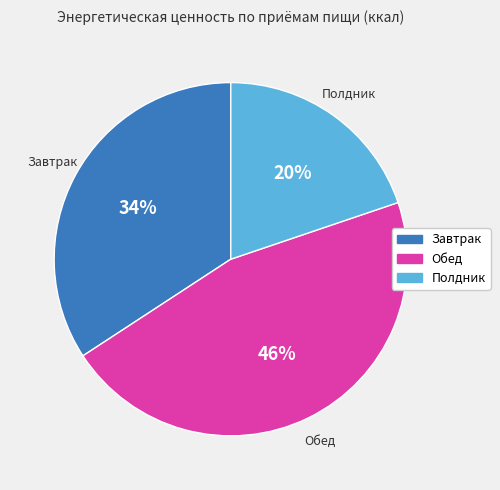

How many slices are in this pie chart?

3